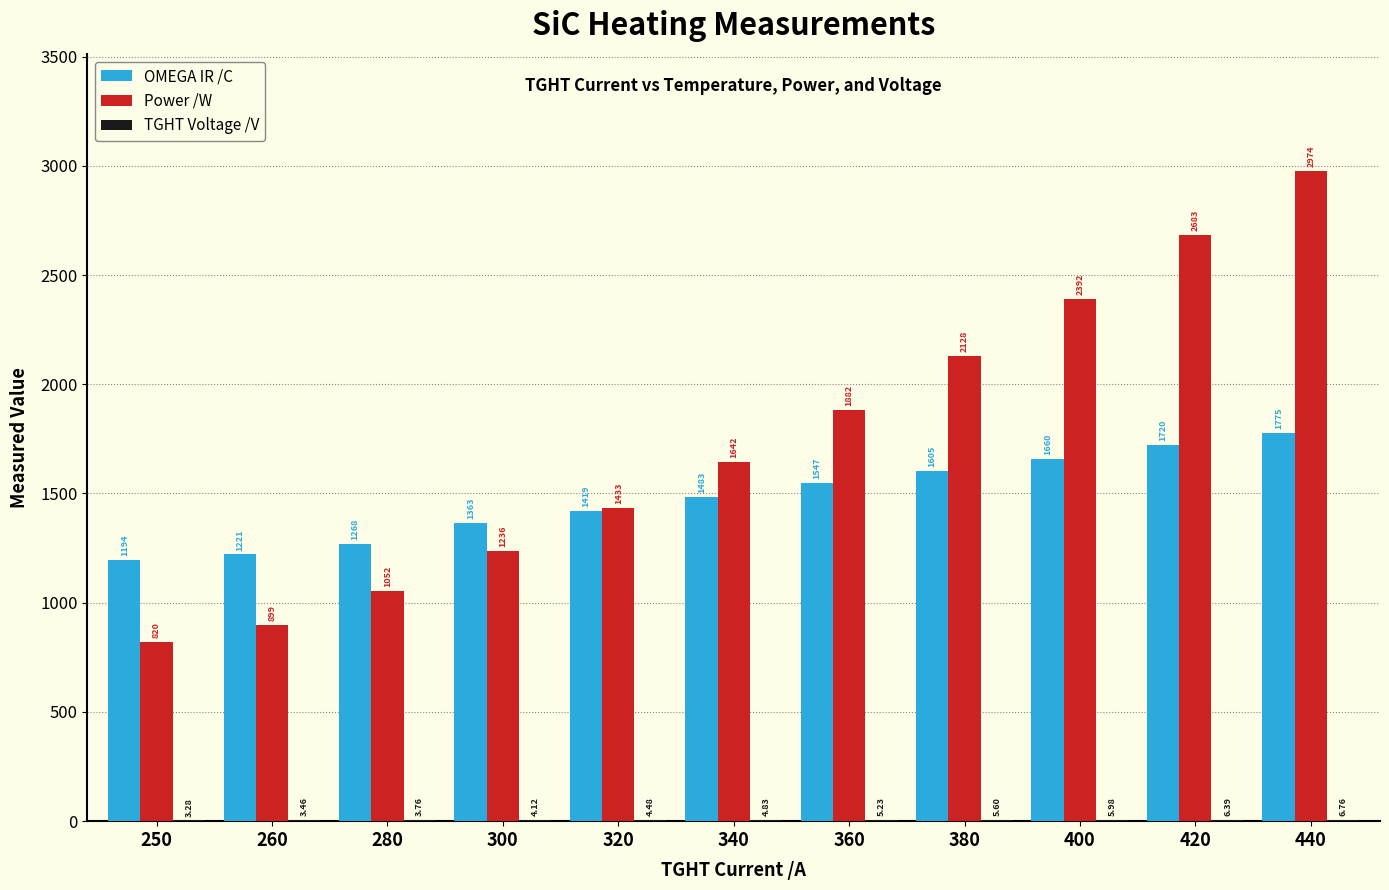

Which series changed the most between 250 and 280?

Power /W